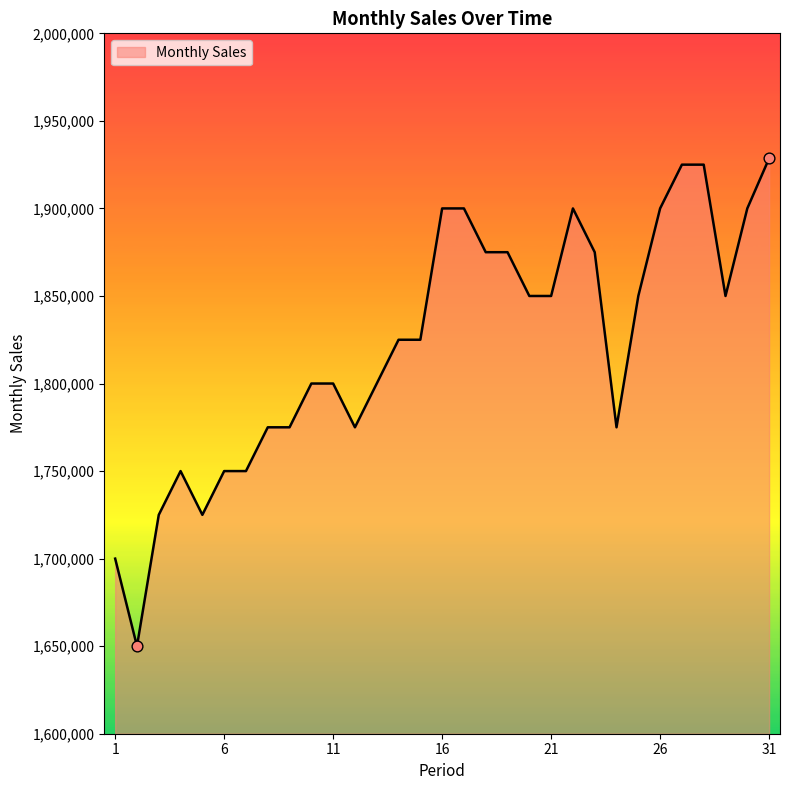

What is the smallest value displayed?

1650000.0